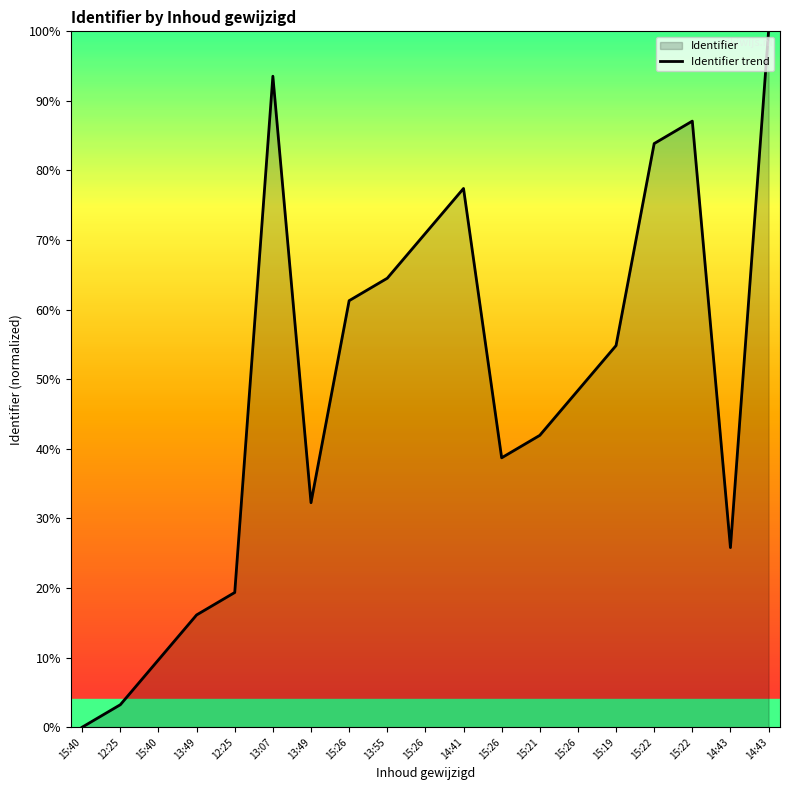

What is the maximum value shown in the chart?

100.0